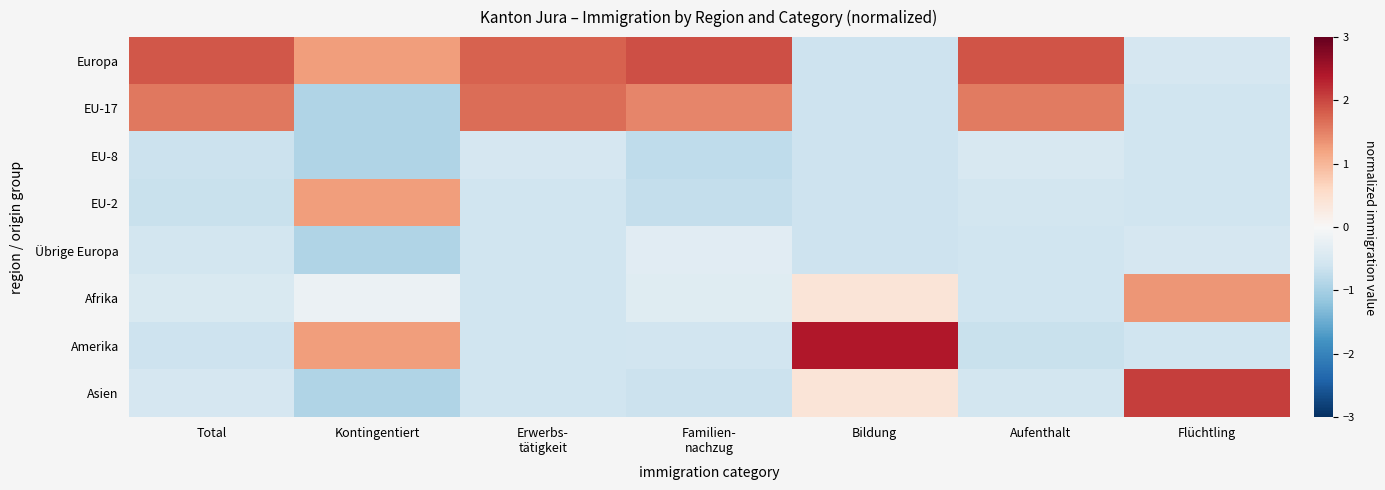

Rank the series by their maximum value, from lowest to highest.

EU-8, Übrige Europa, EU-2, Afrika, EU-17, Europa, Asien, Amerika